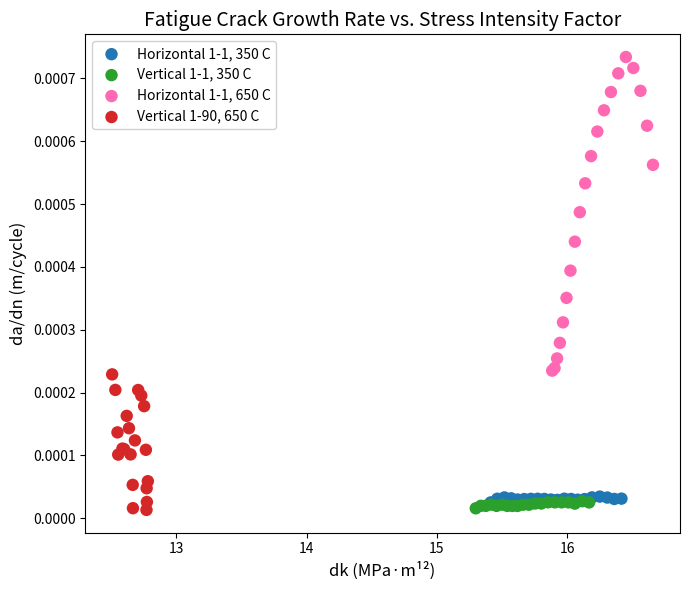

Which series has the widest spread of Y values?

Horizontal 1-1, 650 C